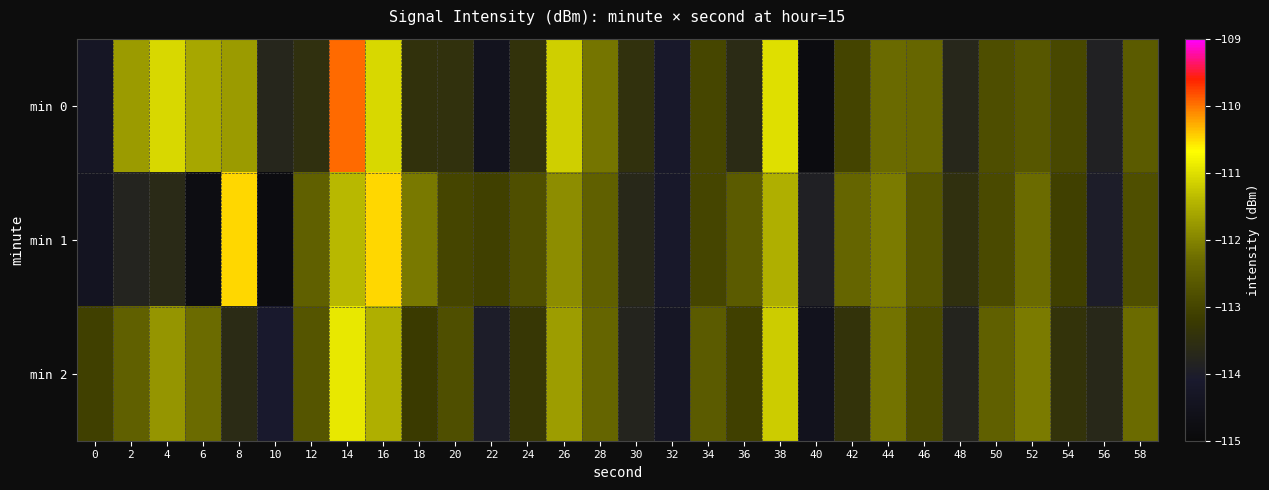

Reading left to right, what are all the values shown in this chart?

min 0: 0=-114.3	2=-111.7	4=-111.1	6=-111.6	8=-111.7	10=-113.8	12=-113.5	14=-110.0	16=-111.1	18=-113.4	20=-113.5	22=-114.5	24=-113.4	26=-111.2	28=-112.2	30=-113.5	32=-114.2	34=-113.0	36=-113.6	38=-111.0	40=-114.8	42=-113.0	44=-112.3	46=-112.4	48=-113.7	50=-112.8	52=-112.7	54=-113.0	56=-113.9	58=-112.6
min 1: 0=-114.4	2=-113.8	4=-113.7	6=-114.8	8=-110.5	10=-114.8	12=-112.5	14=-111.4	16=-110.5	18=-112.1	20=-113.0	22=-113.1	24=-112.8	26=-111.9	28=-112.5	30=-113.7	32=-114.2	34=-113.0	36=-112.6	38=-111.5	40=-113.9	42=-112.4	44=-112.1	46=-112.7	48=-113.5	50=-112.9	52=-112.3	54=-113.1	56=-114.0	58=-112.8
min 2: 0=-113.1	2=-112.5	4=-111.8	6=-112.3	8=-113.6	10=-114.1	12=-112.7	14=-110.9	16=-111.5	18=-113.2	20=-112.8	22=-114.0	24=-113.3	26=-111.7	28=-112.4	30=-113.8	32=-114.3	34=-112.6	36=-113.1	38=-111.2	40=-114.5	42=-113.4	44=-112.2	46=-112.9	48=-113.8	50=-112.5	52=-112.1	54=-113.4	56=-113.7	58=-112.3